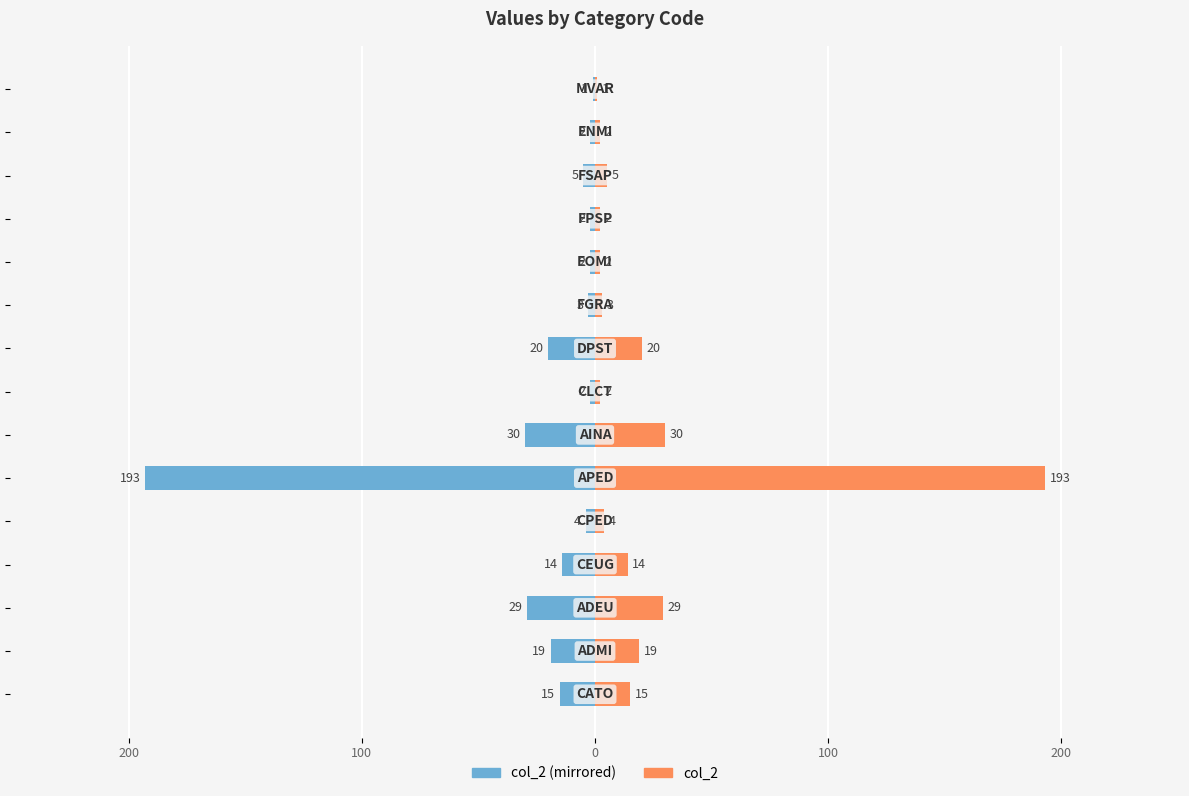

Count the number of data series in this chart.

2